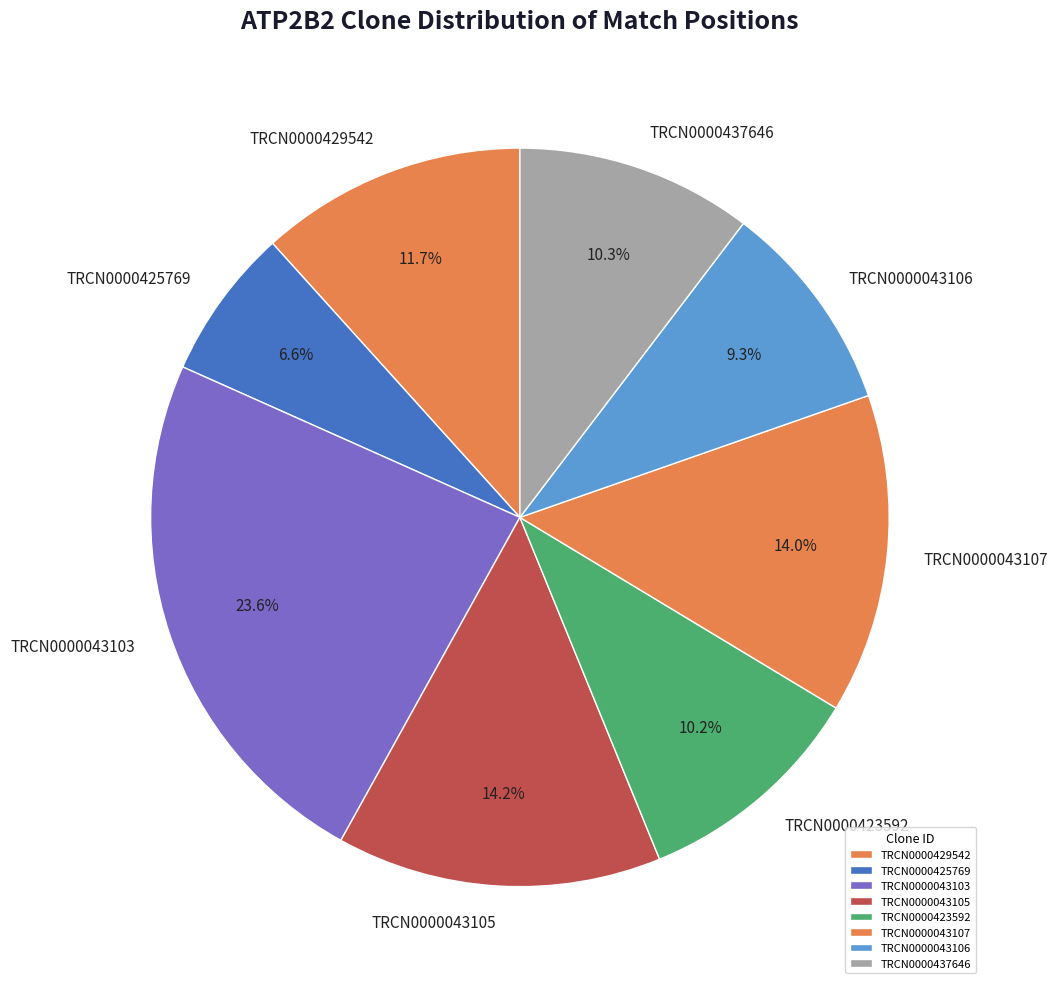

Is there any slice that represents more than half of the pie?

No